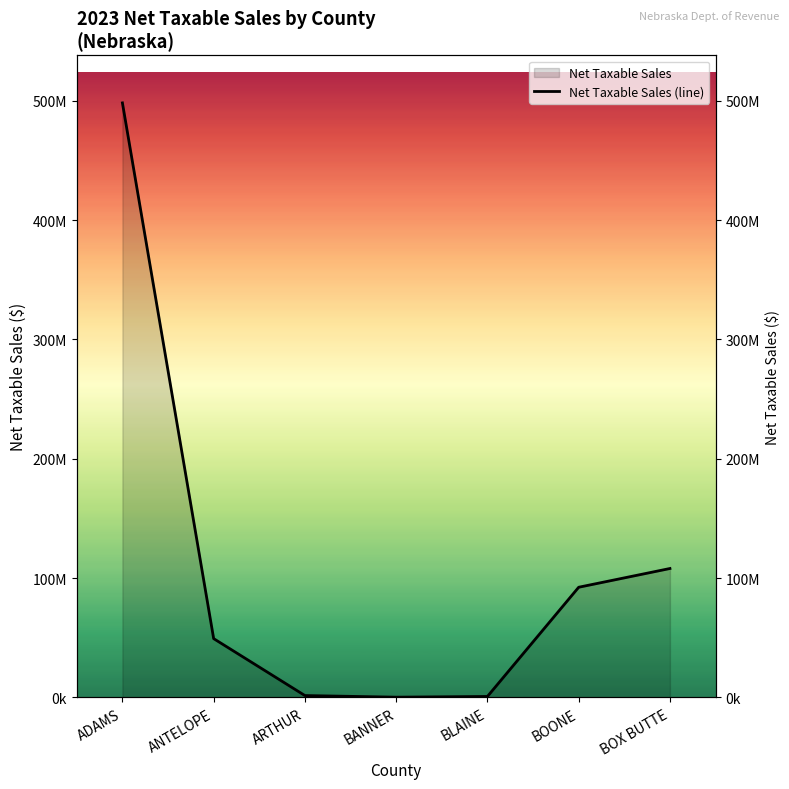

Which category has the lowest value across all series?

BANNER